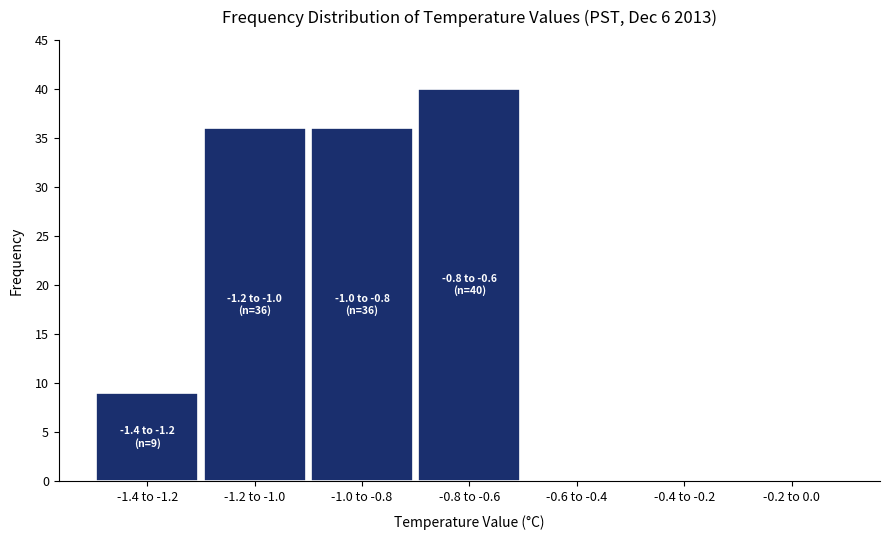

Reading right to left, transcribe all the data shown in this chart.

-0.2 to 0.0=0	-0.4 to -0.2=0	-0.6 to -0.4=0	-0.8 to -0.6=40	-1.0 to -0.8=36	-1.2 to -1.0=36	-1.4 to -1.2=9